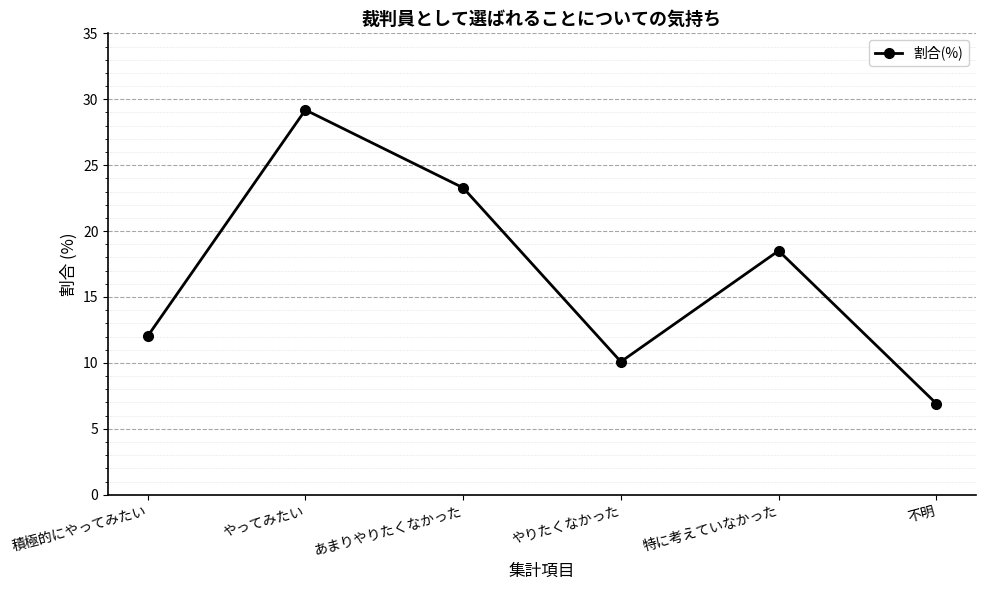

How many categories are shown in the chart?

6